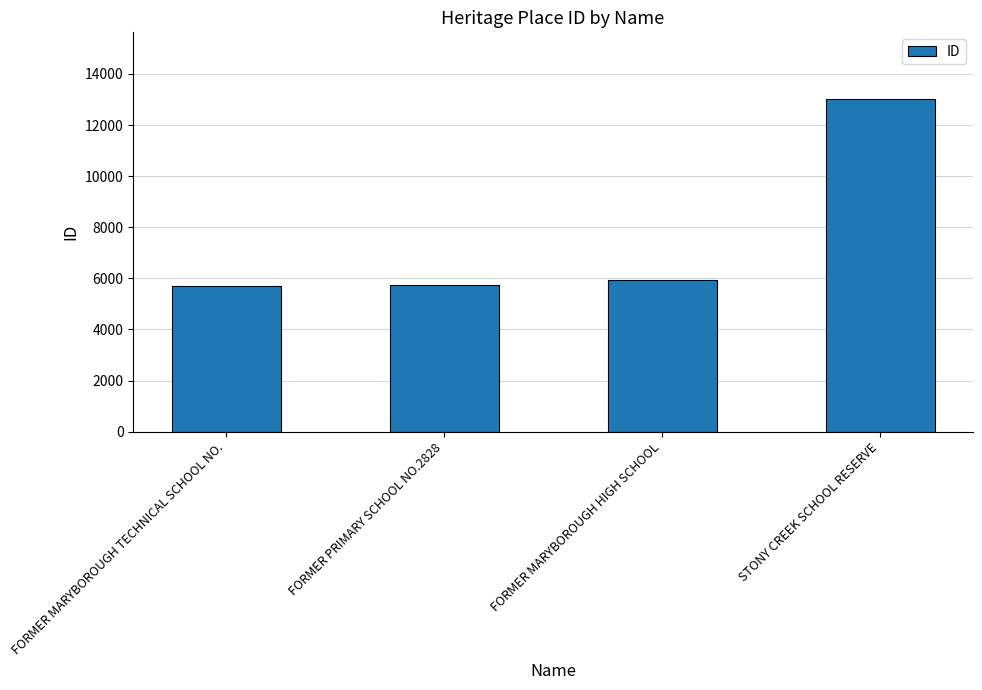

The chart shows a value of 5948 at FORMER MARYBOROUGH HIGH SCHOOL. True or false?

True